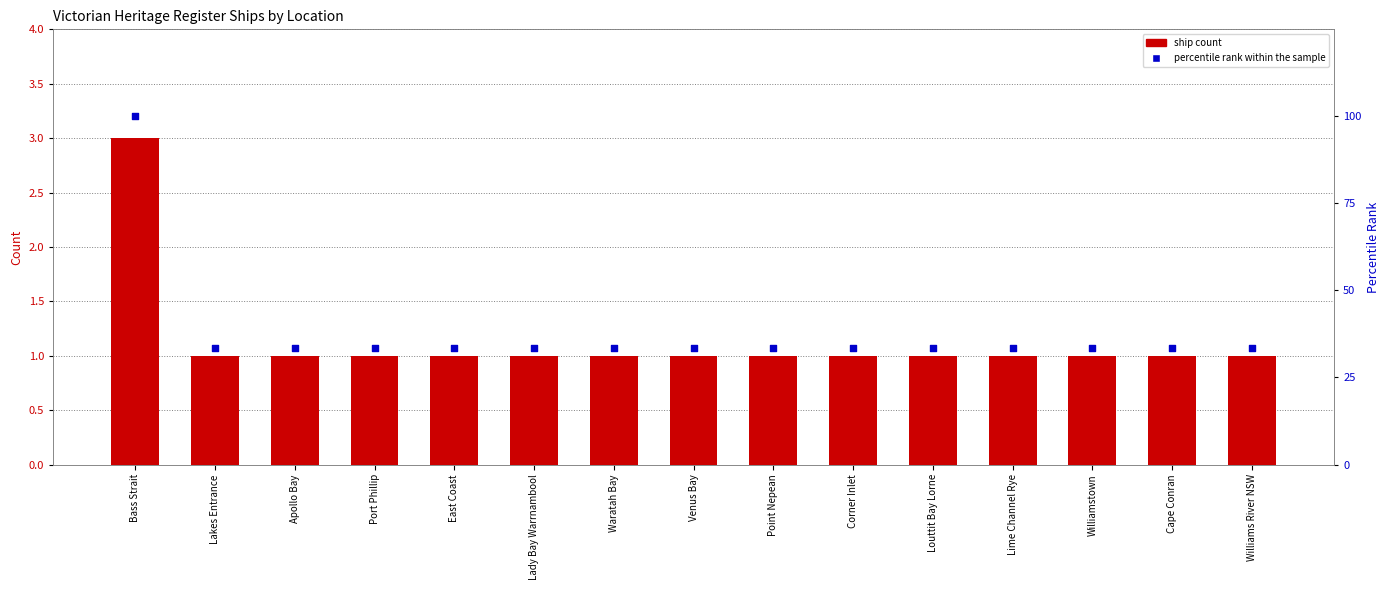

At how many categories does at least one series exceed 92?

1